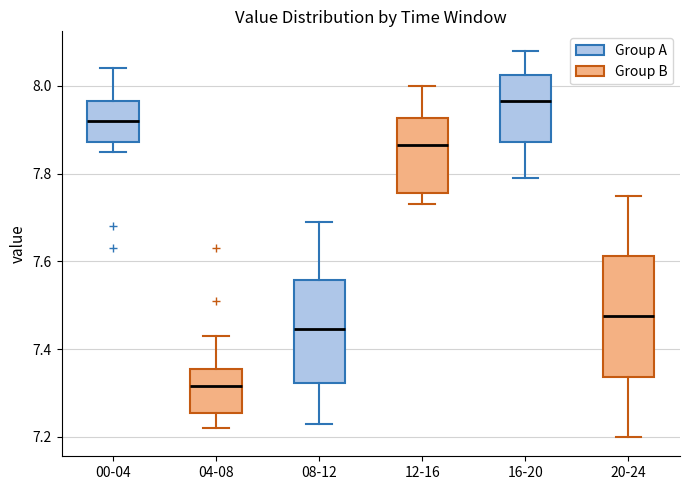

Reading left to right, read every box against the y-axis: the position of its median line, the range the box covers, and the ends of its whiskers. The values are not printed on the chart, so give them approximately, as read against the axis.

00-04: median 7.92, box 7.88 to 7.96, whiskers 7.86 to 8.04
04-08: median 7.32, box 7.26 to 7.36, whiskers 7.22 to 7.44
08-12: median 7.44, box 7.32 to 7.56, whiskers 7.24 to 7.70
12-16: median 7.86, box 7.76 to 7.92, whiskers 7.74 to 8.00
16-20: median 7.96, box 7.88 to 8.02, whiskers 7.80 to 8.08
20-24: median 7.48, box 7.34 to 7.62, whiskers 7.20 to 7.76